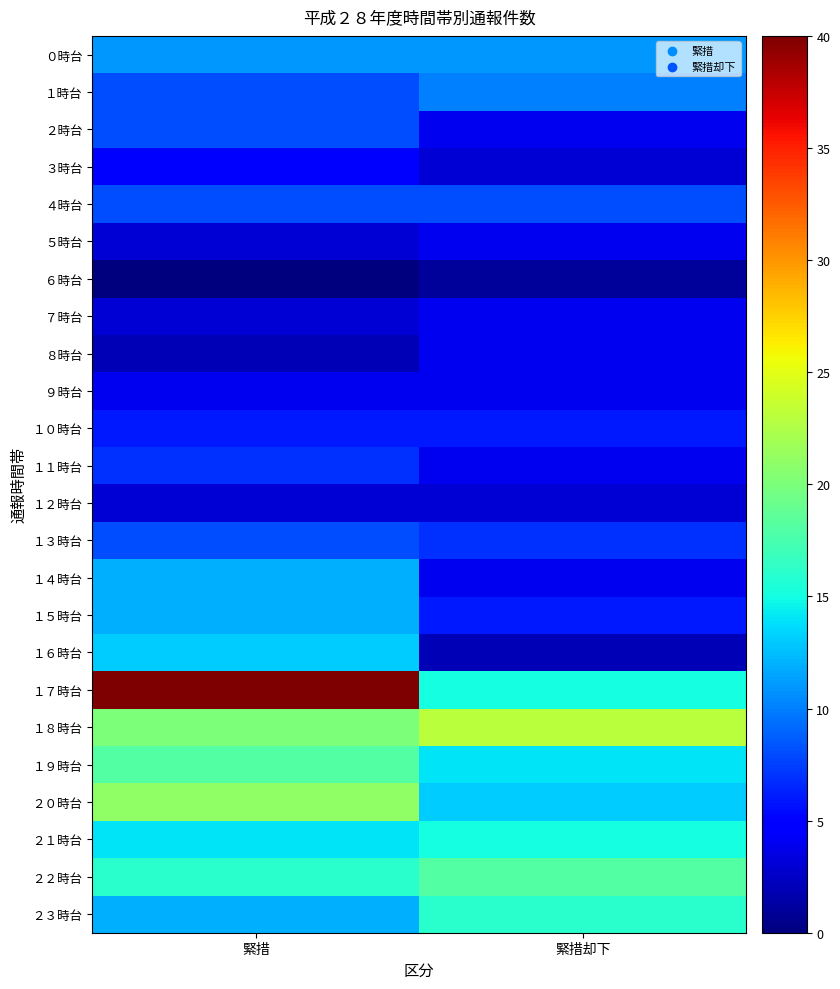

What is the difference between the highest and lowest values at 緊措却下?

22